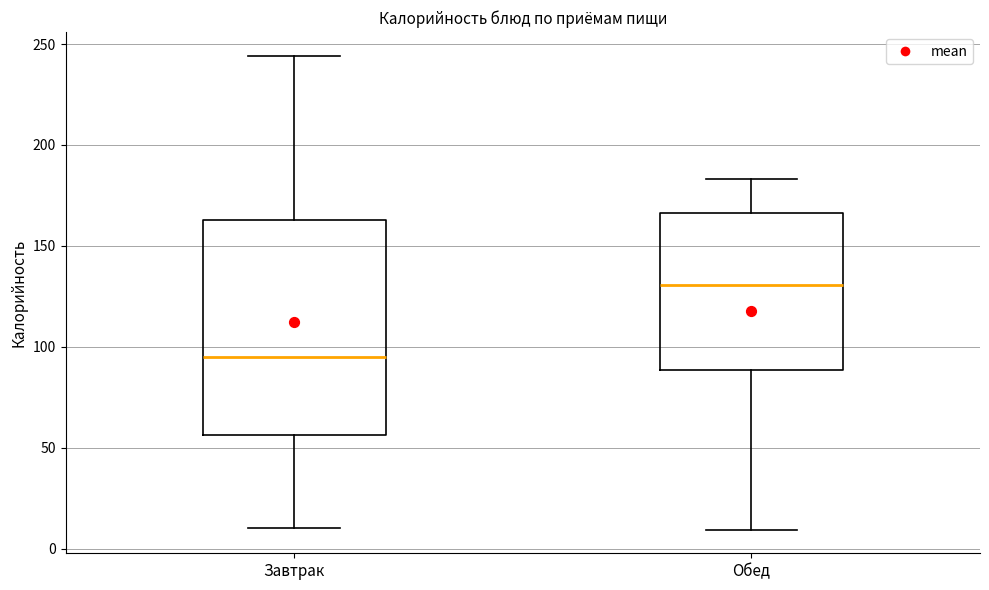

Reading left to right, transcribe this box plot: for each box, give where its median line is, the range the box spans, and where its two whiskers end, as read against the y-axis. The values are not printed on the chart, so give them approximately, as read against the axis.

Завтрак: median 95, box 55 to 165, whiskers 10 to 245
Обед: median 130, box 90 to 165, whiskers 10 to 185